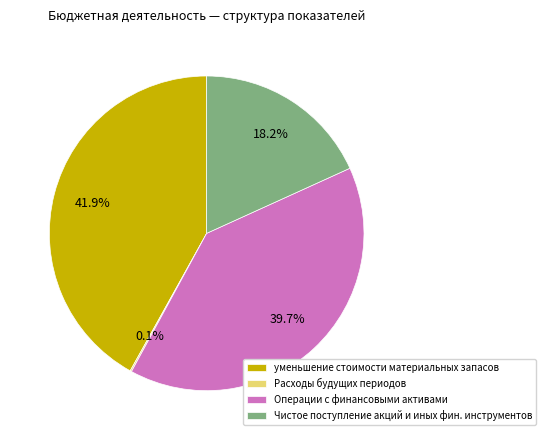

What is the largest slice in the pie chart?

уменьшение стоимости материальных запасов